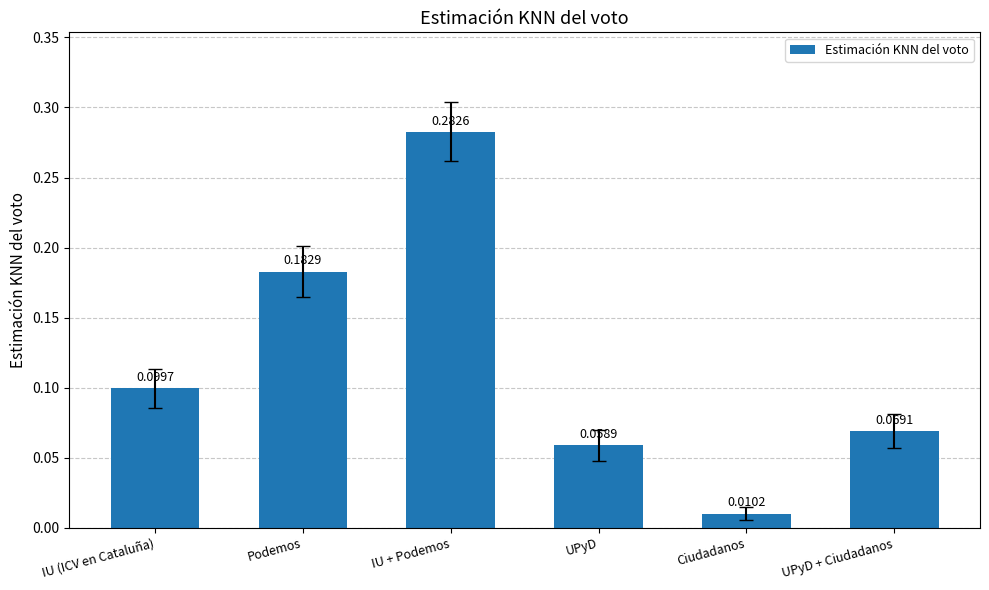

What is the label of the 3rd bar from the right?

UPyD